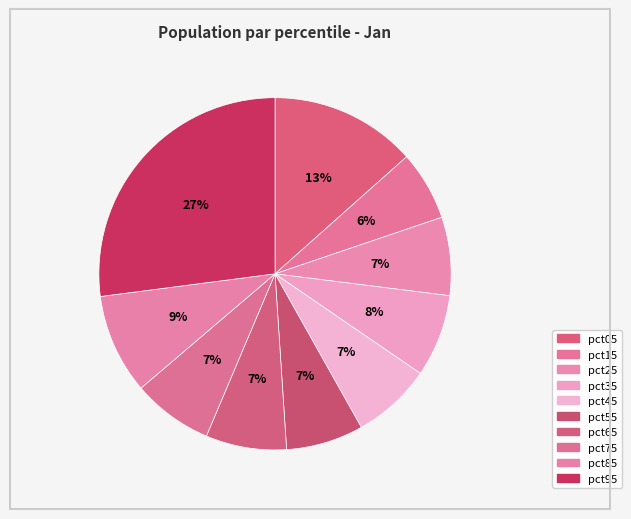

Combined, what portion of the pie is pct25 and pct45?

14.5%